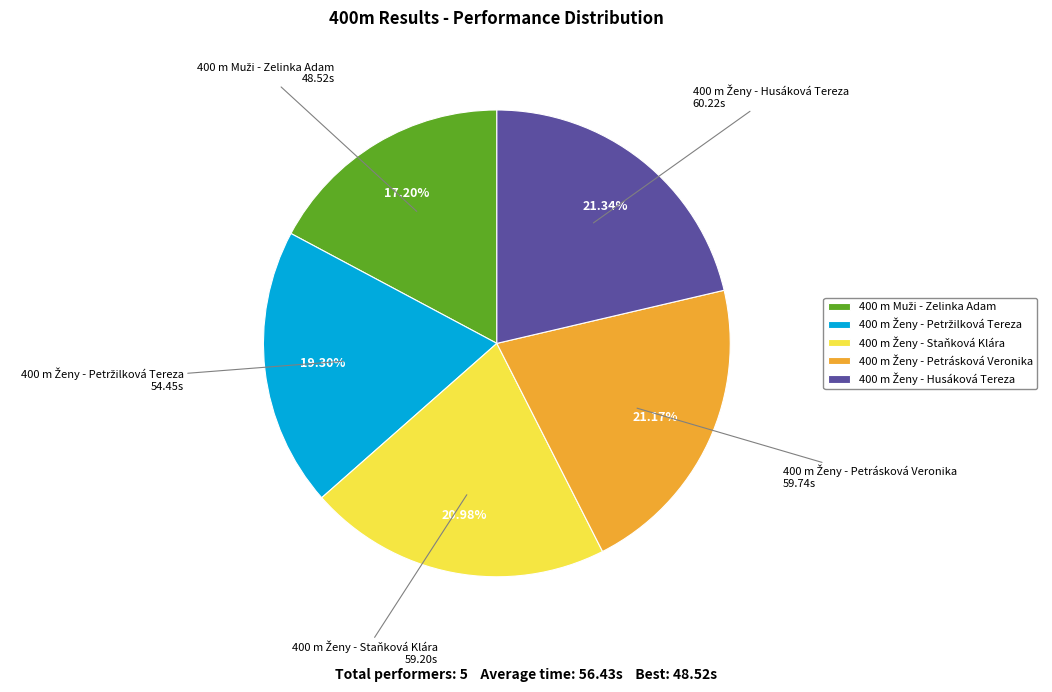

Is there a majority slice in this chart?

No